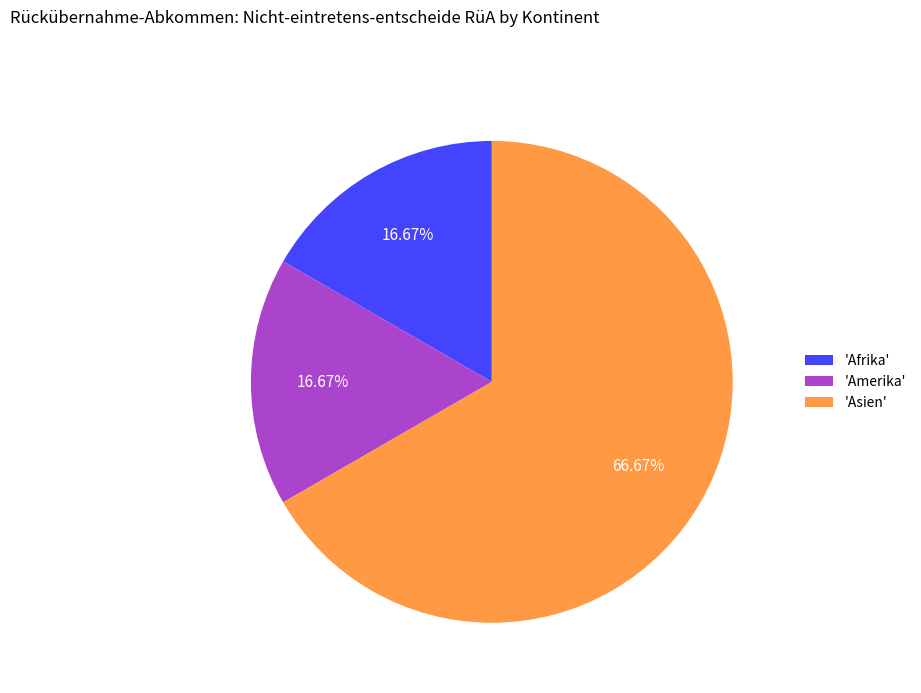

To the nearest percent, what is the average slice percentage?

33%